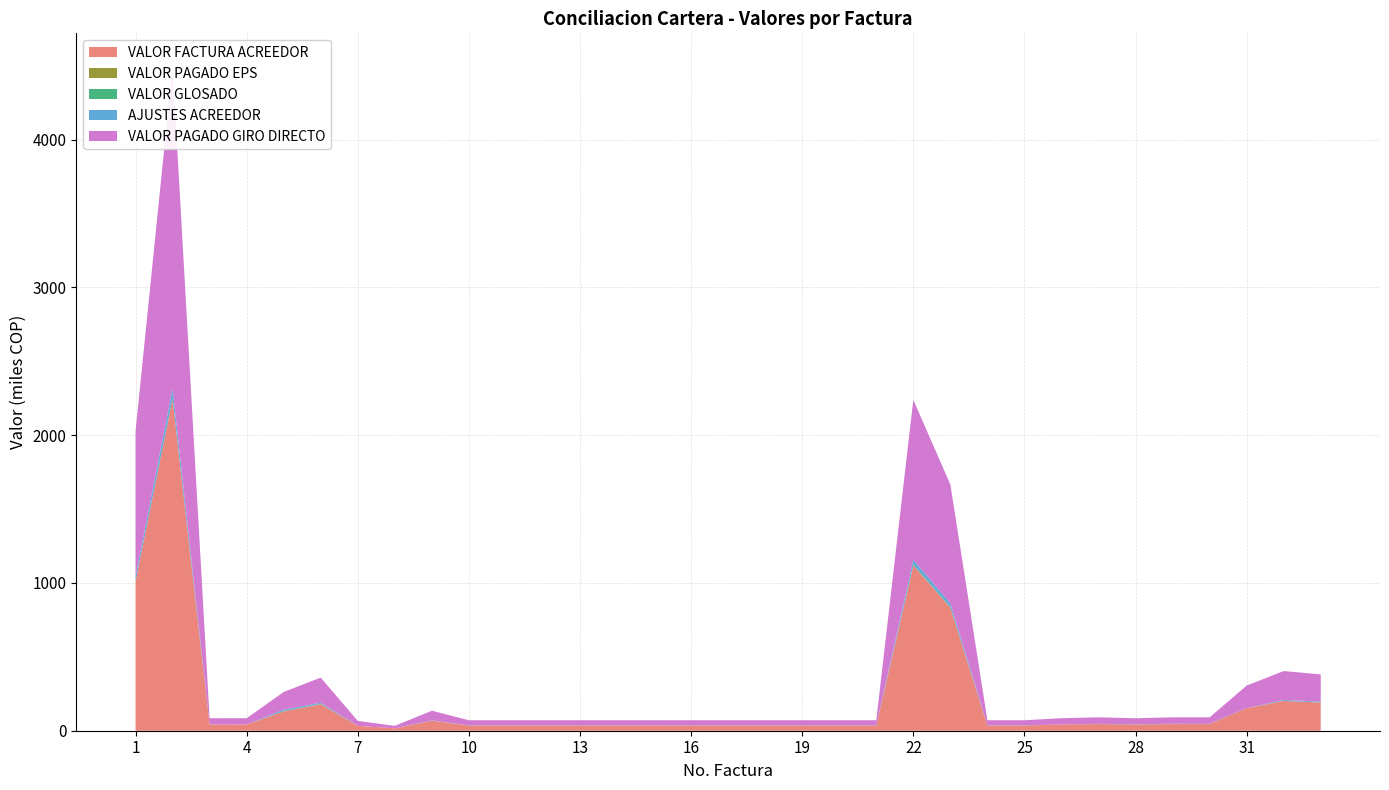

Reading left to right, list all the values displayed in this chart.

VALOR FACTURA ACREEDOR: 1013328	2247718	42233	42333	130722	179067	33233	16392	67691	35444	35444	35444	35444	35444	35444	35444	35444	35444	35444	35444	35444	1118782	832090	35444	35444	42333	45233	42333	45233	45233	152707	201856	190477
VALOR PAGADO EPS: 17	1	1	1	808	1368	1	10	33	42	42	42	42	42	42	42	42	42	42	42	42	1913	2125	42	42	54	54	54	54	54	164	221	383
VALOR GLOSADO: 20	1	1	1	950	1609	1	12	39	49	49	49	49	49	49	49	49	49	49	49	49	2250	2500	49	49	63	63	63	63	63	193	260	450
AJUSTES ACREEDOR: 30939	67432	0	0	9972	7015	0	0	2030	1062	1062	1062	1062	1062	0	1415	1062	1062	1062	1062	1062	32788	25615	1062	1062	0	1355	1268	1806	1355	0	6048	5701
VALOR PAGADO GIRO DIRECTO: 982369	2180285	42232	42332	119800	170443	33232	16380	65622	34333	34333	34333	34333	34333	35395	33979	34333	34333	34333	34333	34333	1083744	803975	34333	34333	42270	43815	41002	43363	43815	152514	195548	184326